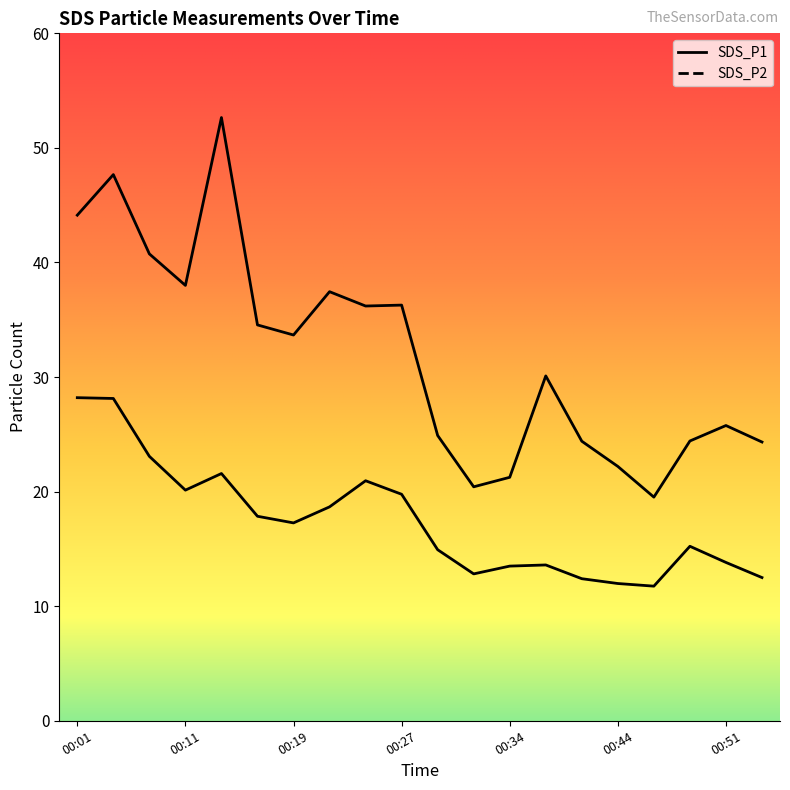

Is this an area chart (filled region under the line)?

No